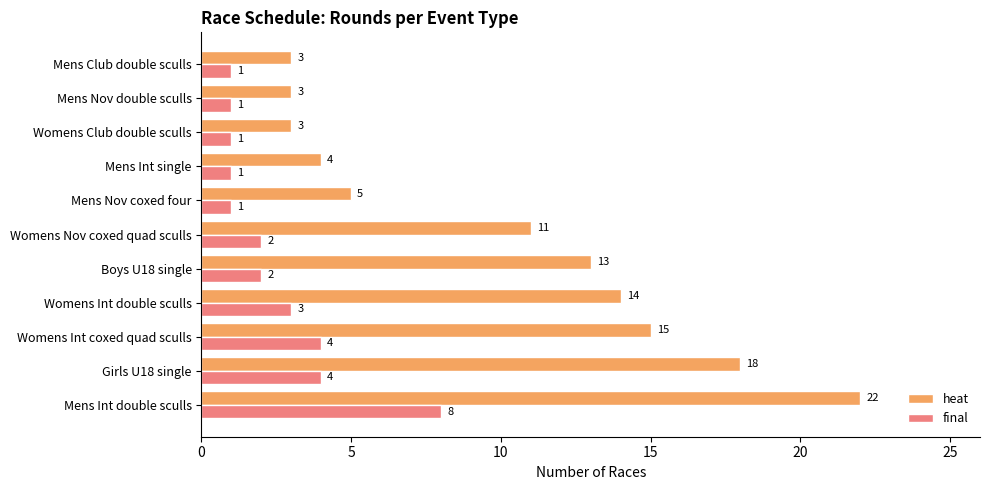

What is the lowest value of the heat series?

3